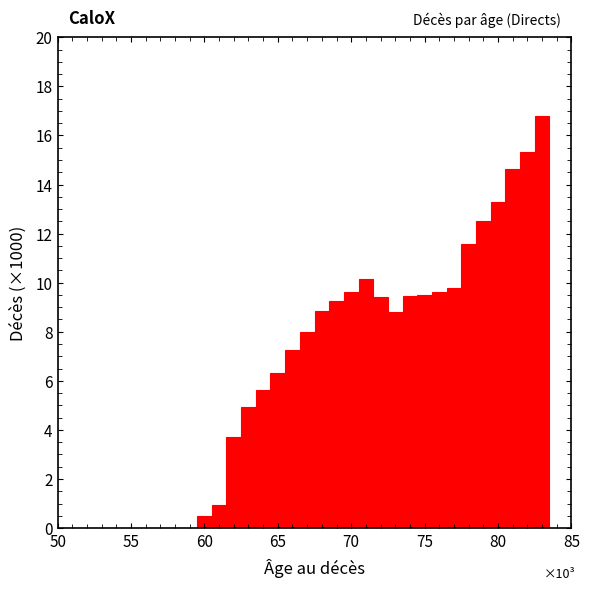

Around what value on the x-axis is the tallest bar? Give the approximate position of its centre, as read against the axis.

83.0